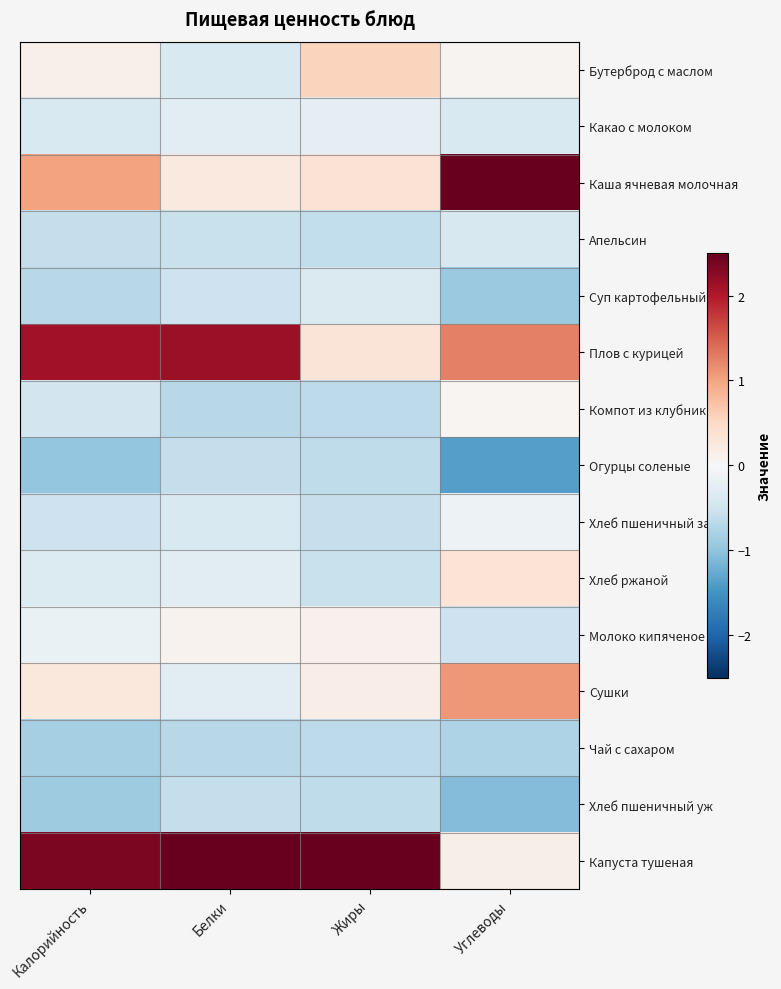

Reading left to right, list all the values displayed in this chart.

Бутерброд с маслом: Калорийность=0.1	Белки=-0.4	Жиры=0.6	Углеводы=0.1
Какао с молоком: Калорийность=-0.4	Белки=-0.3	Жиры=-0.2	Углеводы=-0.4
Каша ячневая молочная: Калорийность=1.0	Белки=0.2	Жиры=0.4	Углеводы=2.6
Апельсин: Калорийность=-0.6	Белки=-0.6	Жиры=-0.6	Углеводы=-0.4
Суп картофельный: Калорийность=-0.7	Белки=-0.5	Жиры=-0.4	Углеводы=-0.9
Плов с курицей: Калорийность=2.1	Белки=2.2	Жиры=0.3	Углеводы=1.3
Компот из клубники: Калорийность=-0.5	Белки=-0.7	Жиры=-0.7	Углеводы=0.0
Огурцы соленые: Калорийность=-1.0	Белки=-0.6	Жиры=-0.6	Углеводы=-1.4
Хлеб пшеничный зав: Калорийность=-0.5	Белки=-0.4	Жиры=-0.6	Углеводы=-0.1
Хлеб ржаной: Калорийность=-0.3	Белки=-0.3	Жиры=-0.6	Углеводы=0.3
Молоко кипяченое: Калорийность=-0.2	Белки=0.1	Жиры=0.1	Углеводы=-0.5
Сушки: Калорийность=0.3	Белки=-0.3	Жиры=0.2	Углеводы=1.1
Чай с сахаром: Калорийность=-0.8	Белки=-0.7	Жиры=-0.7	Углеводы=-0.8
Хлеб пшеничный уж: Калорийность=-0.9	Белки=-0.6	Жиры=-0.6	Углеводы=-1.1
Капуста тушеная: Калорийность=2.3	Белки=2.7	Жиры=3.4	Углеводы=0.1